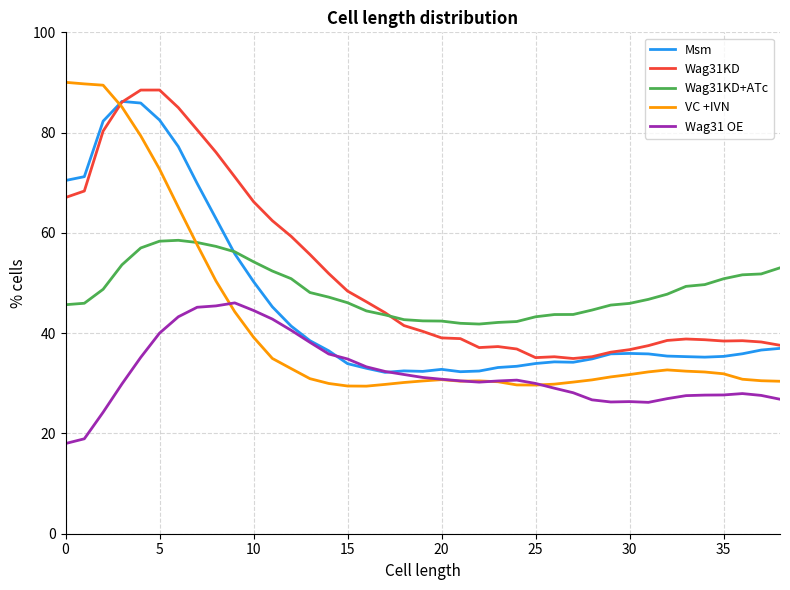

Which series ends up on top after the final intersection of Msm and VC +IVN?

Msm